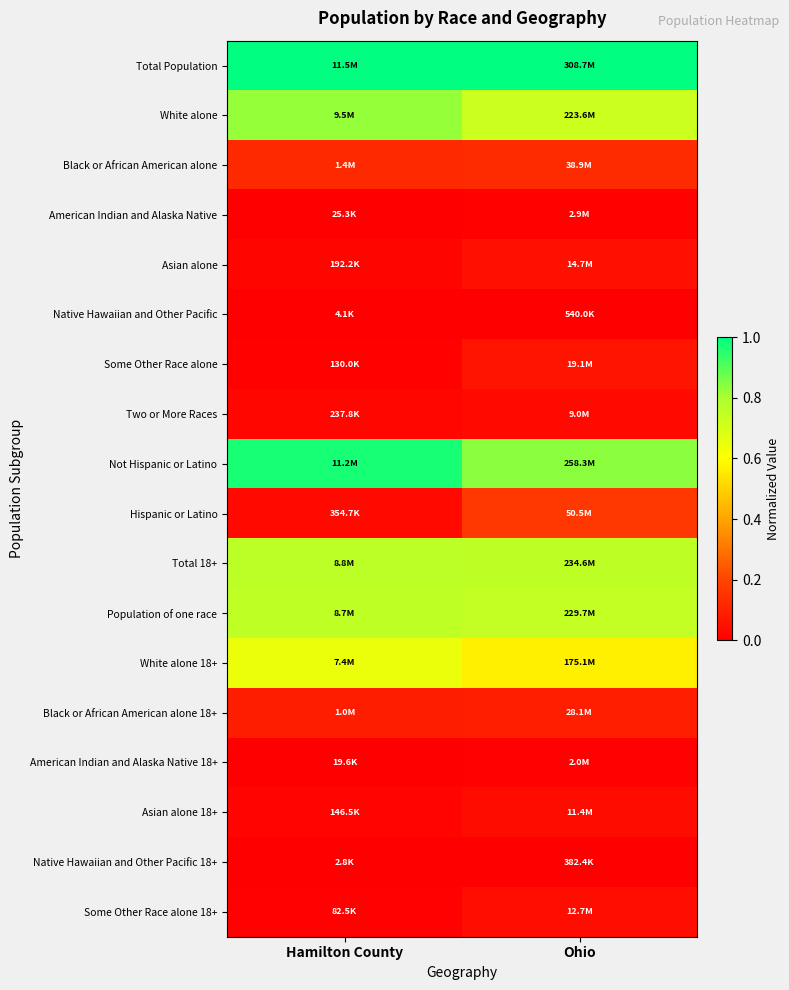

Reading left to right, extract all data points from this chart.

Total Population: Hamilton County=1.0	Ohio=1.0
White alone: Hamilton County=0.8	Ohio=0.7
Black or African American alone: Hamilton County=0.1	Ohio=0.1
American Indian and Alaska Native: Hamilton County=0.0	Ohio=0.0
Asian alone: Hamilton County=0.0	Ohio=0.0
Native Hawaiian and Other Pacific: Hamilton County=0.0	Ohio=0.0
Some Other Race alone: Hamilton County=0.0	Ohio=0.1
Two or More Races: Hamilton County=0.0	Ohio=0.0
Not Hispanic or Latino: Hamilton County=1.0	Ohio=0.8
Hispanic or Latino: Hamilton County=0.0	Ohio=0.2
Total 18+: Hamilton County=0.8	Ohio=0.8
Population of one race: Hamilton County=0.8	Ohio=0.7
White alone 18+: Hamilton County=0.6	Ohio=0.6
Black or African American alone 18+: Hamilton County=0.1	Ohio=0.1
American Indian and Alaska Native 18+: Hamilton County=0.0	Ohio=0.0
Asian alone 18+: Hamilton County=0.0	Ohio=0.0
Native Hawaiian and Other Pacific 18+: Hamilton County=0.0	Ohio=0.0
Some Other Race alone 18+: Hamilton County=0.0	Ohio=0.0